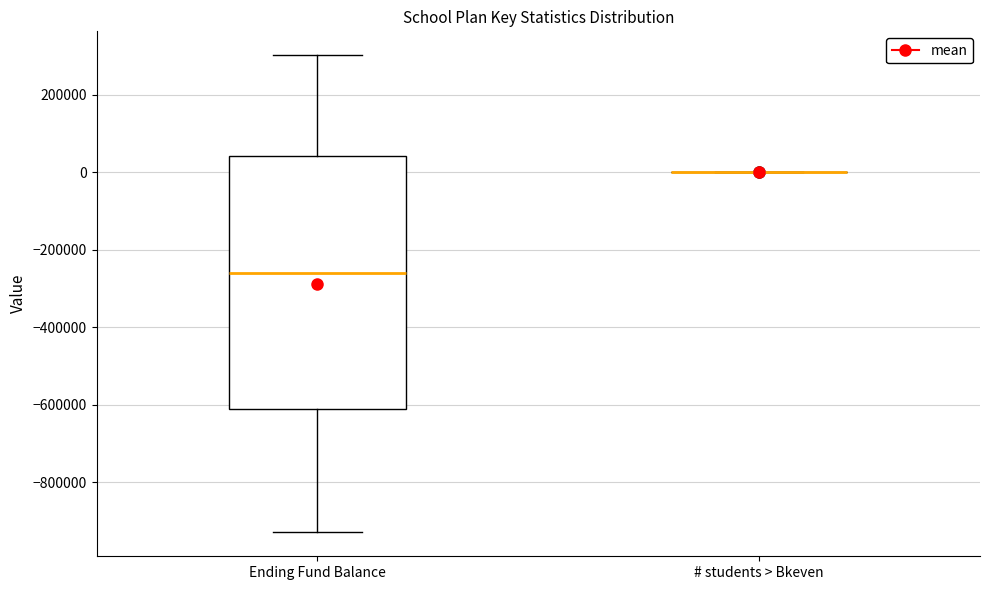

Reading left to right, read every box against the y-axis: the position of its median line, the range the box covers, and the ends of its whiskers. The values are not printed on the chart, so give them approximately, as read against the axis.

Ending Fund Balance: median -260000, box -600000 to 40000, whiskers -920000 to 300000
# students > Bkeven: box collapsed to a line at 0, whiskers 0 to 0